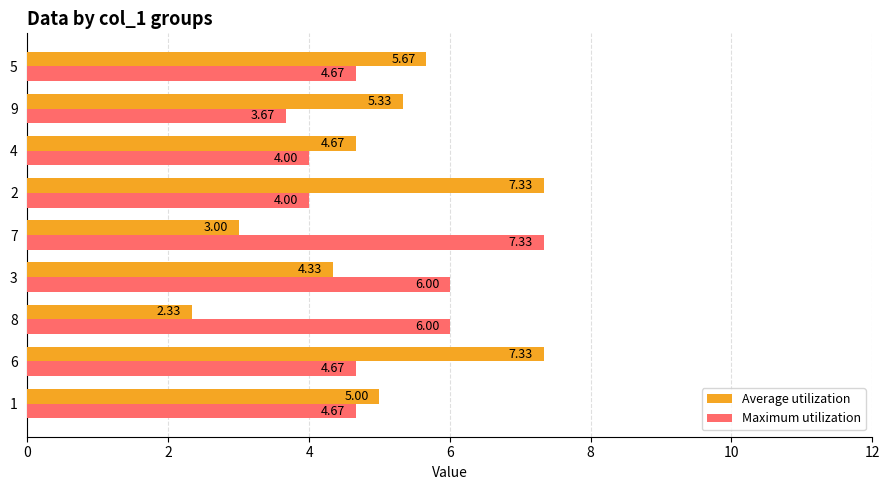

How many data points does each series have?

9